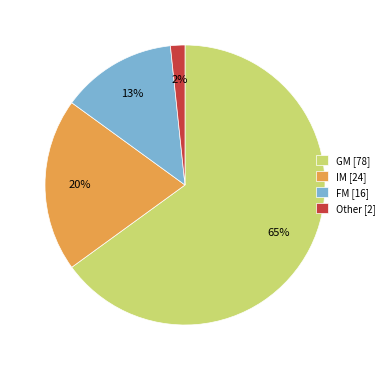

Combined, do GM [78] and FM [16] account for over 50%?

Yes